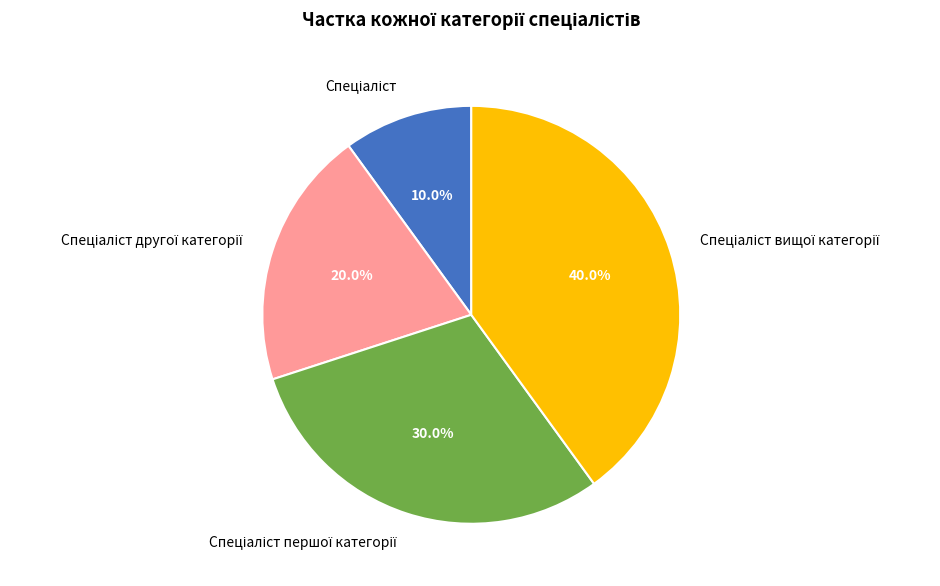

Combined, what portion of the pie is Спеціаліст другої категорії and Спеціаліст вищої категорії?

60.0%